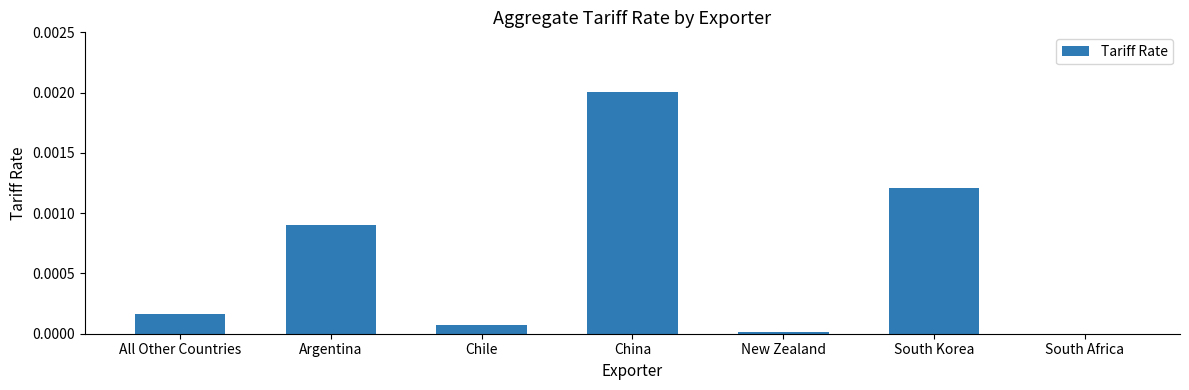

True or false: the data shows 0.0 at New Zealand.

True